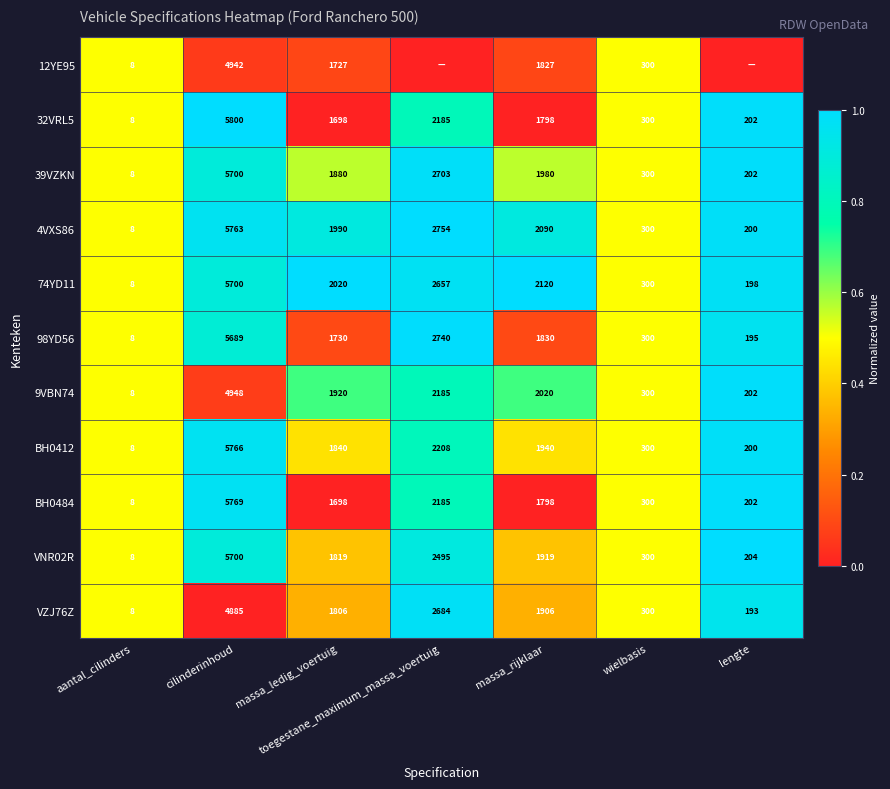

At how many categories does at least one series exceed 0?

7